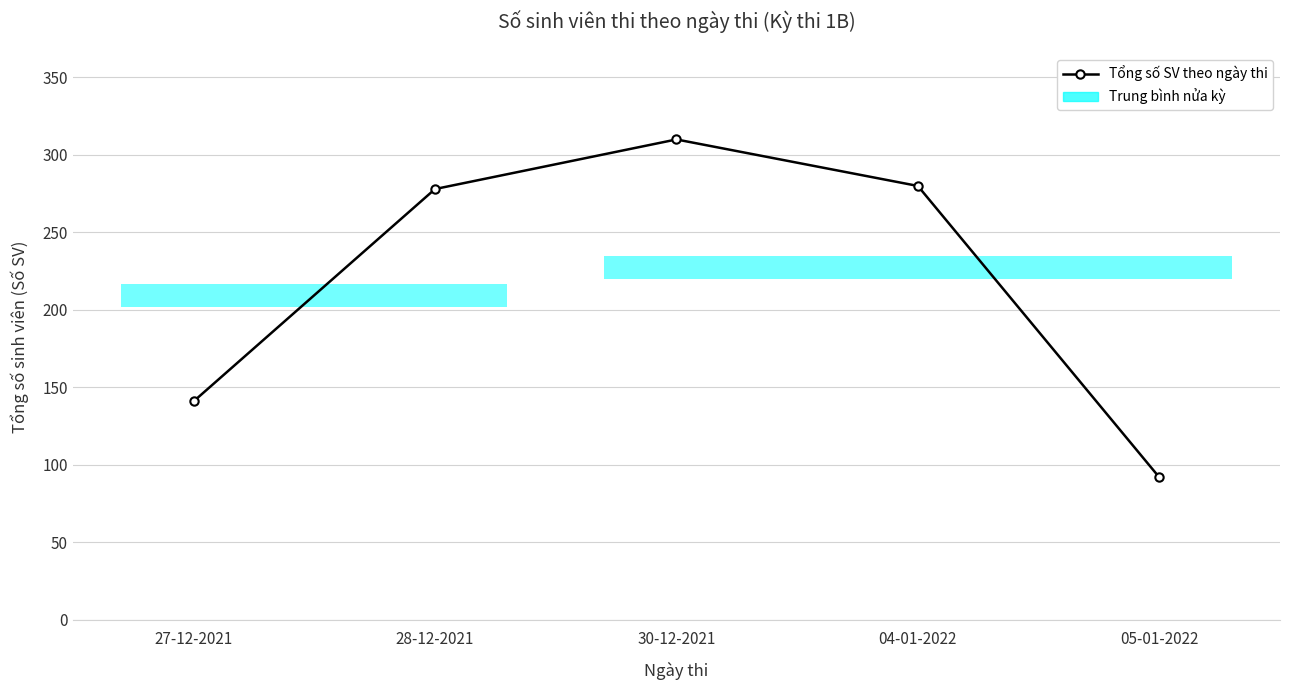

True or false: the data shows 310 at 30-12-2021.

True